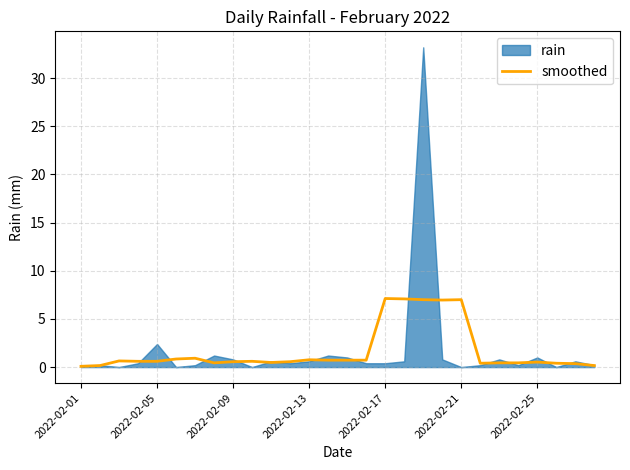

The value of smoothed at 2022-02-17 is 10.0. True or false?

False